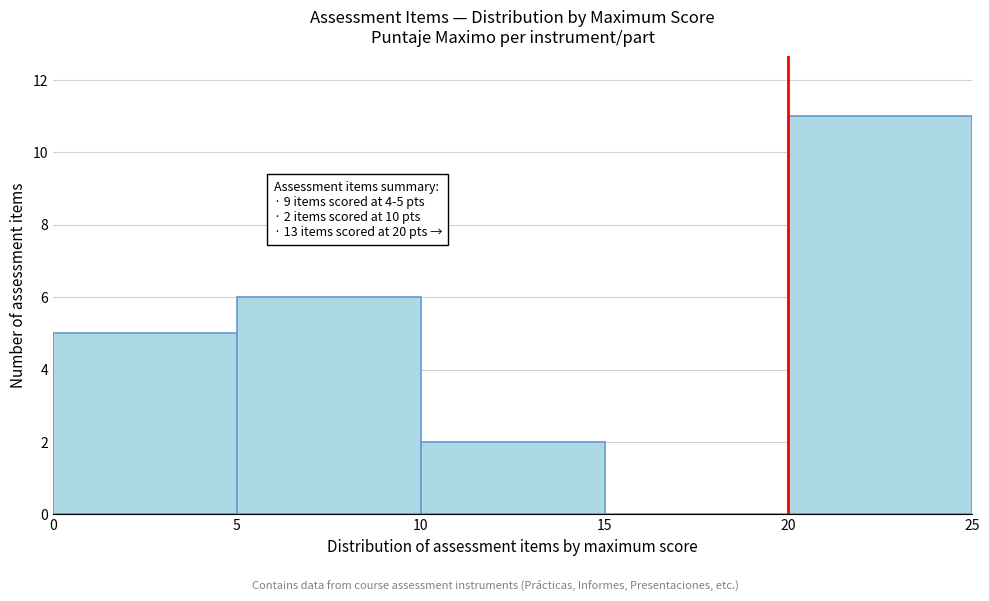

Which range on the x-axis has the tallest bar?

20 to 25